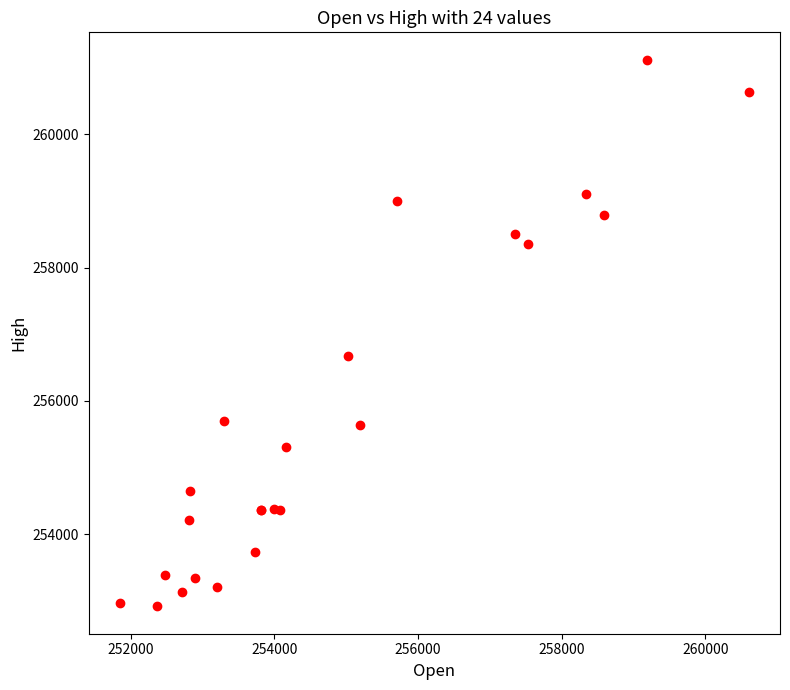

What Y value in the scatter plot is closest to 257018?

256678